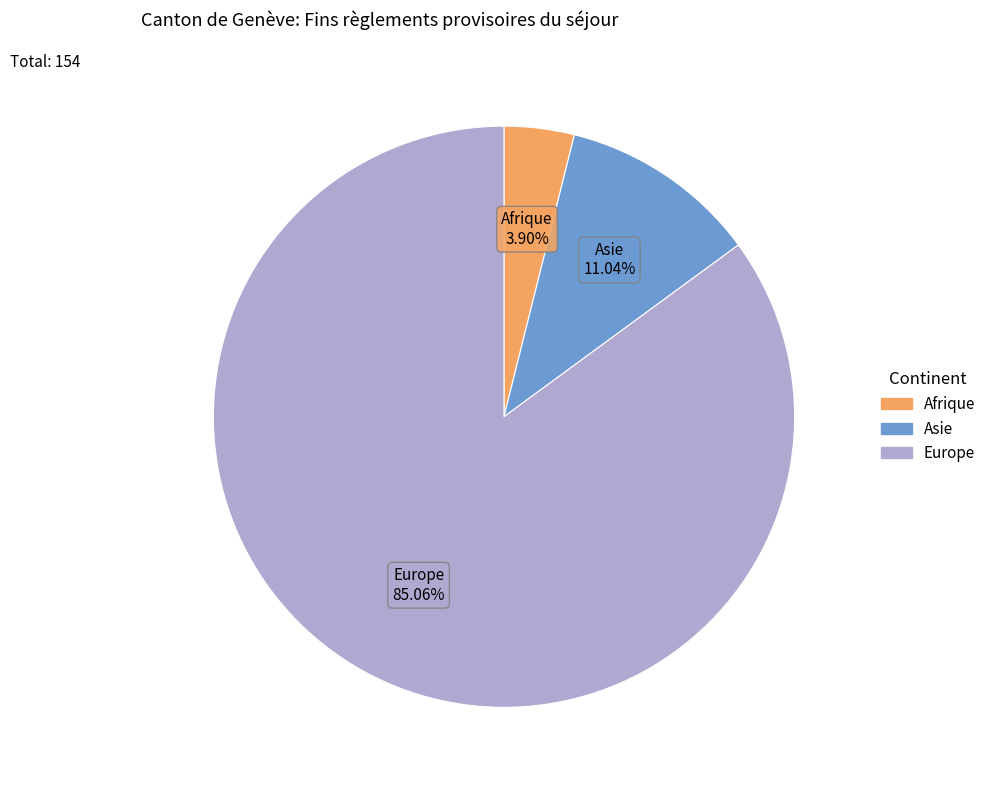

How many segments does this pie chart have?

3